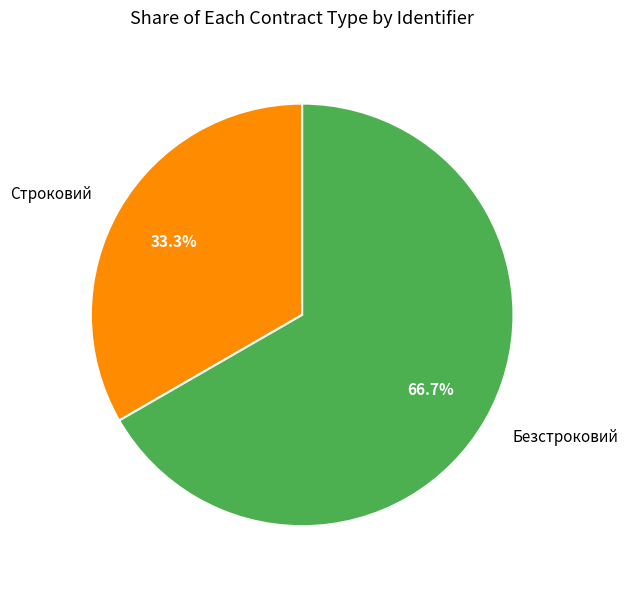

To the nearest percent, what portion does Строковий represent?

33%